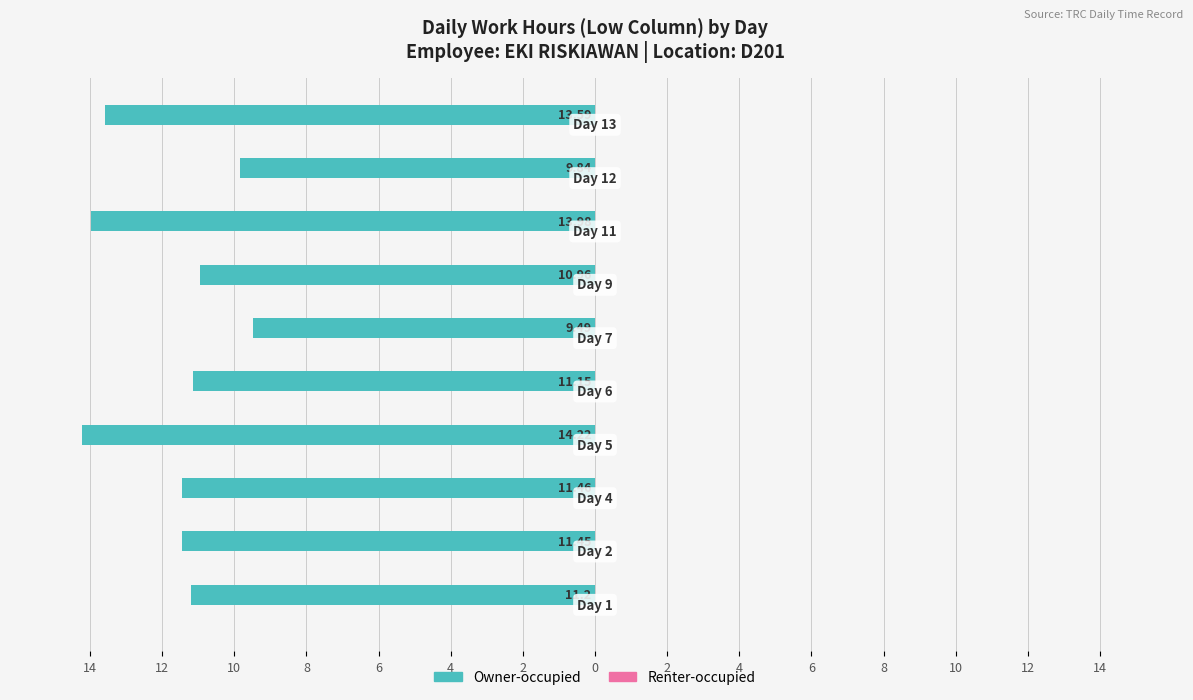

Are the bars horizontal?

Yes